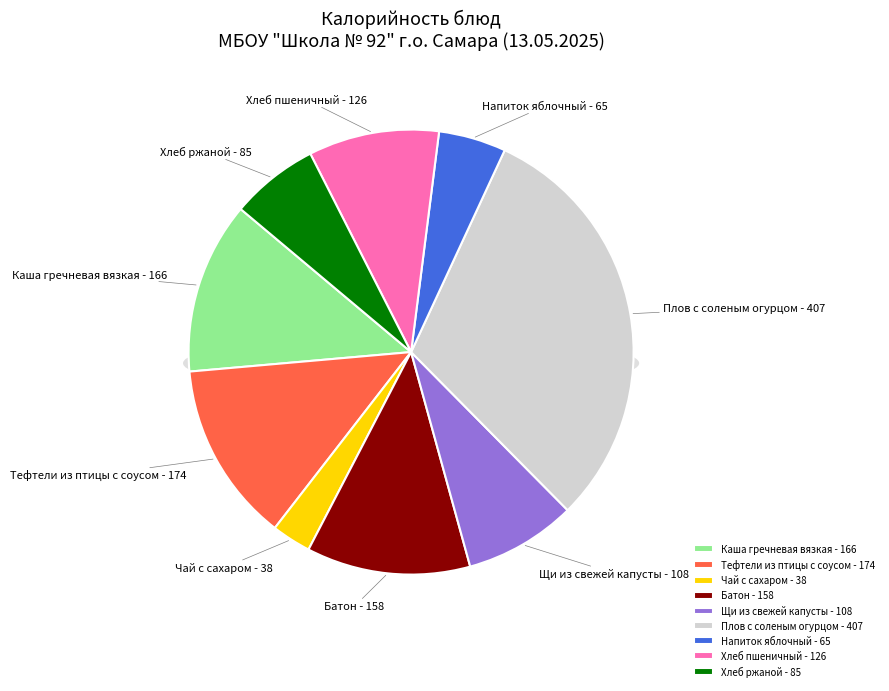

How many segments does this pie chart have?

9